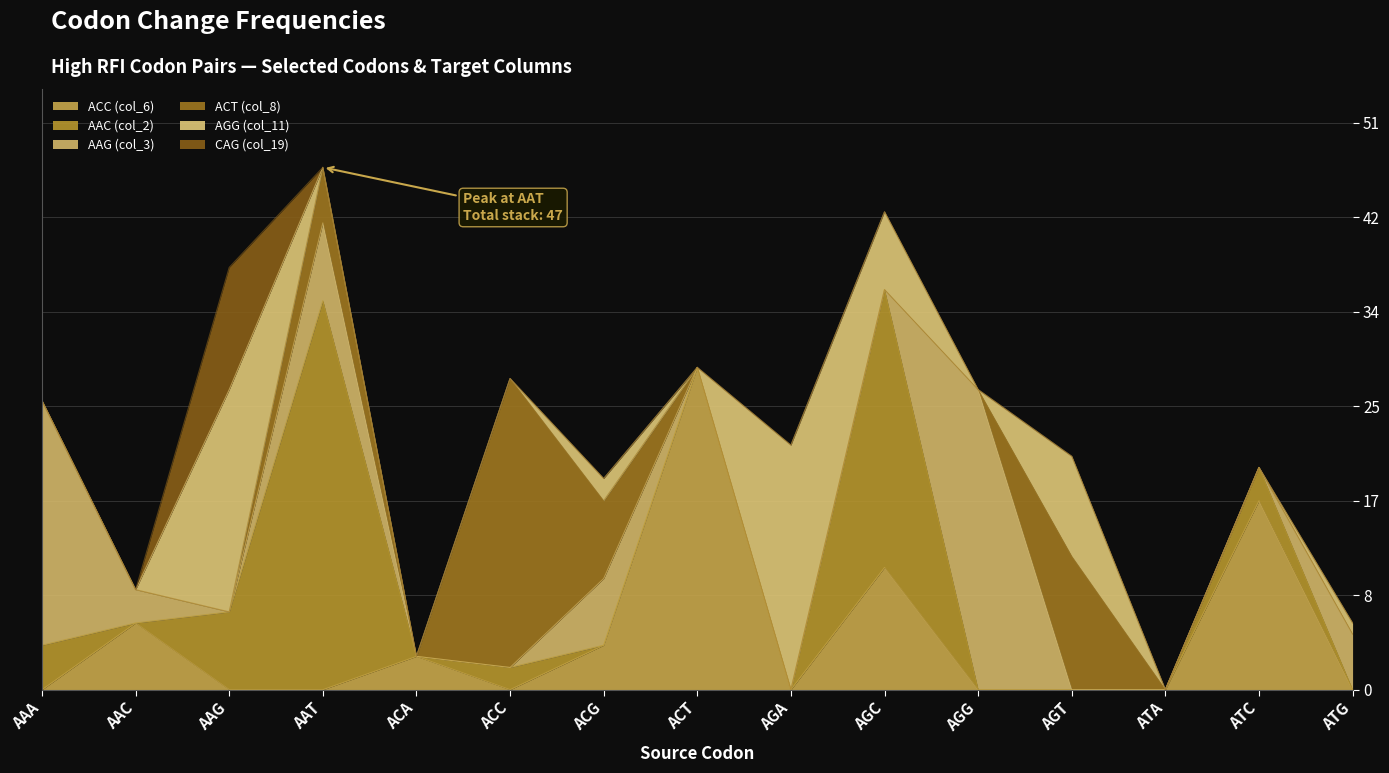

What are all the series names shown in the legend?

ACC (col_6), AAC (col_2), AAG (col_3), ACT (col_8), AGG (col_11), CAG (col_19)